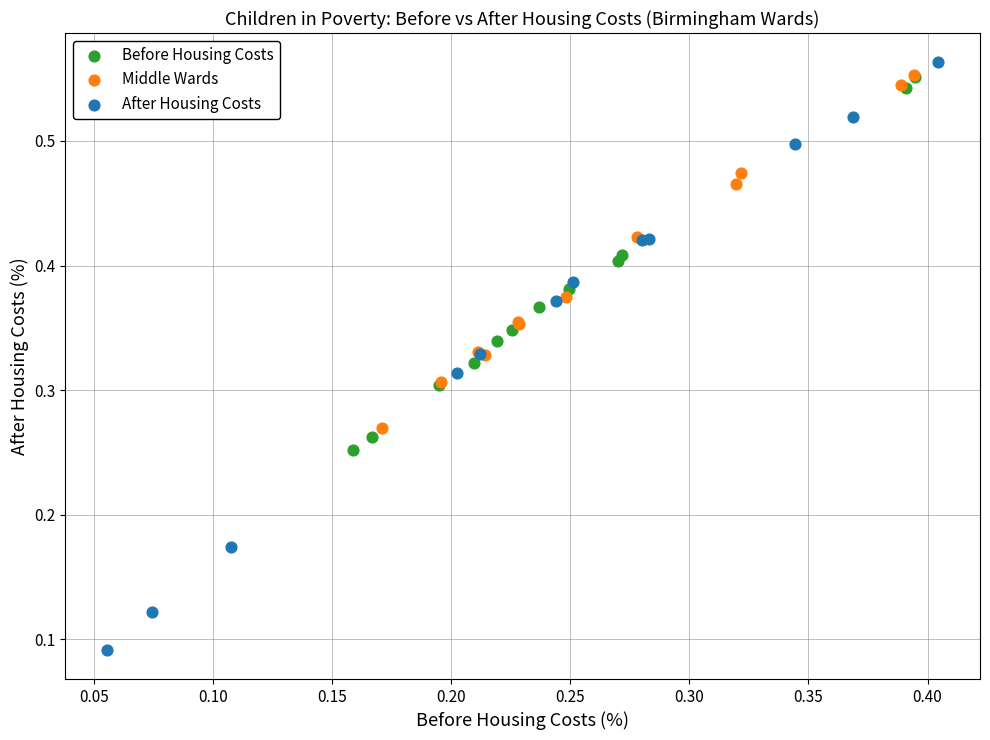

Which series has the widest spread of Y values?

After Housing Costs